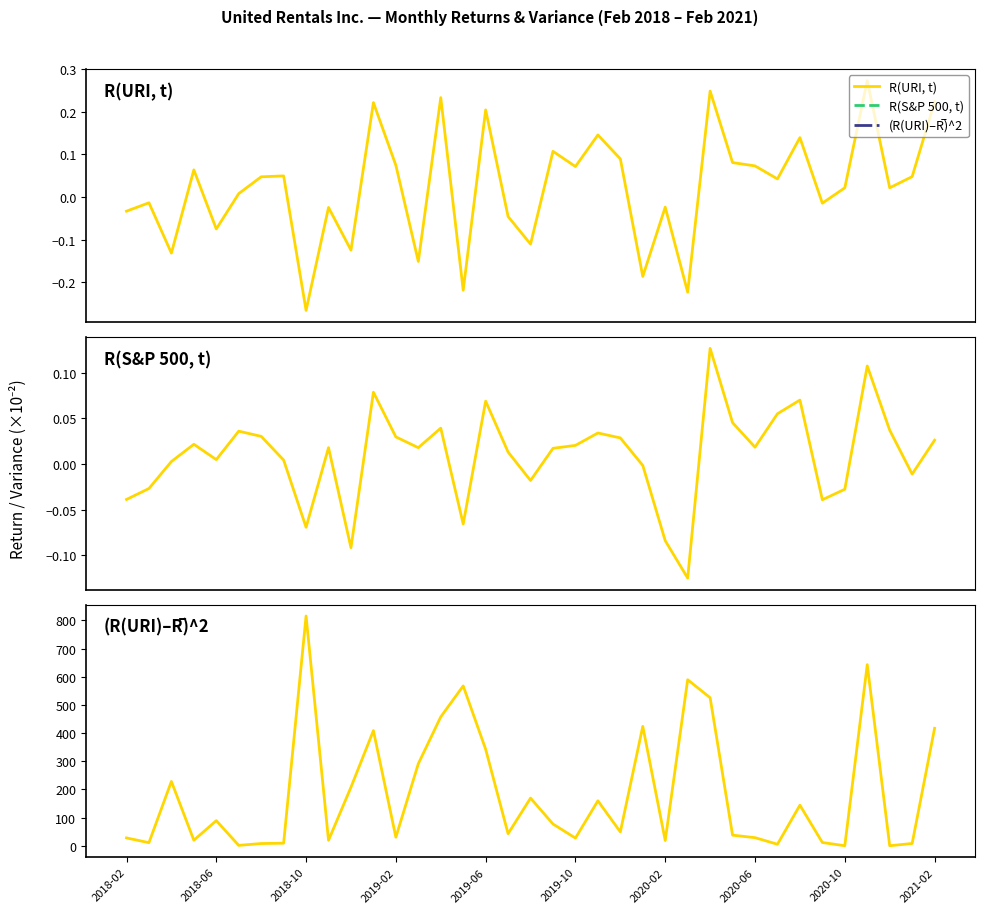

Which series changed the most between 2018-02 and 23?

(R(URI)–R̅)^2